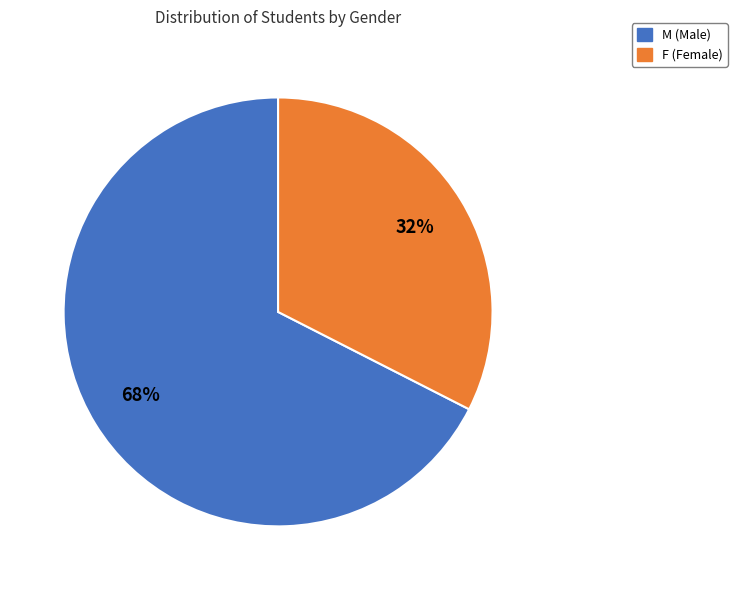

Which slice is the largest?

M